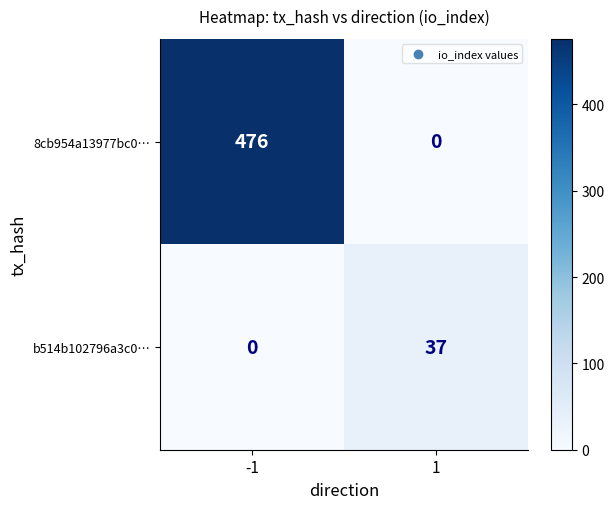

Which series has the widest spread of values?

8cb954a13977bc0…